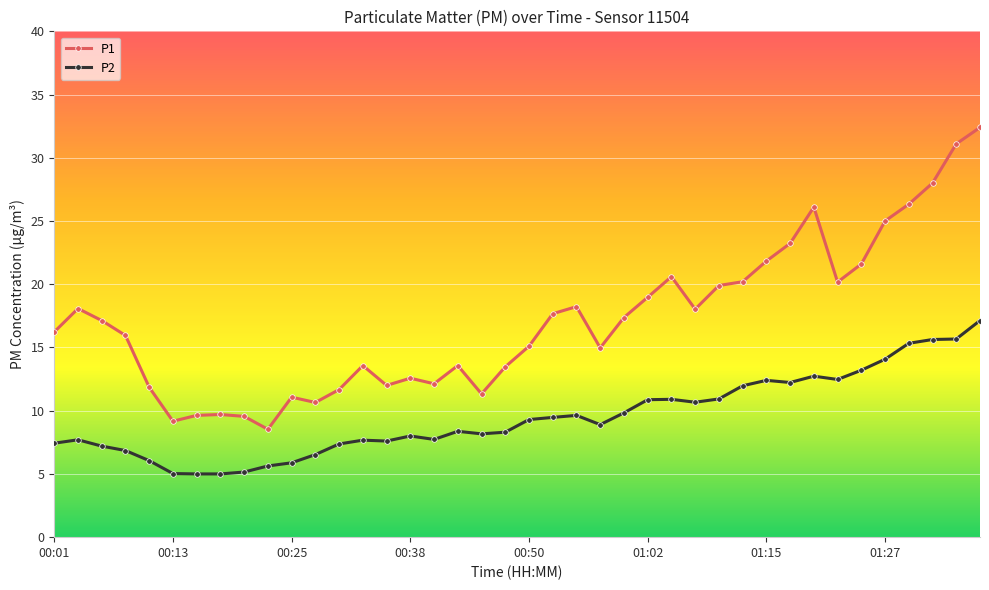

Which series has the largest range (max minus min)?

P1